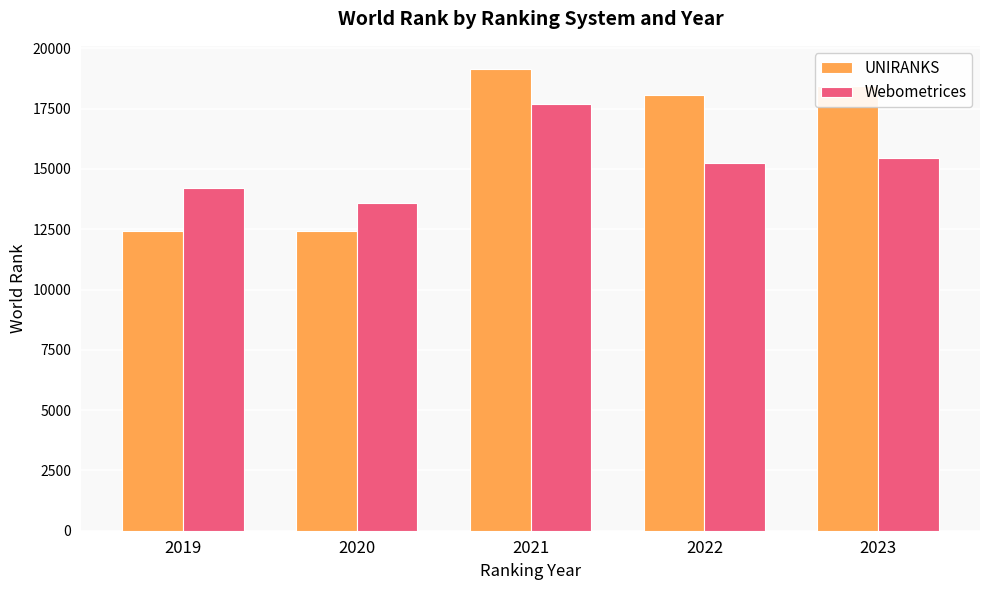

What is the spread (max minus min) of values at 2019?

1769